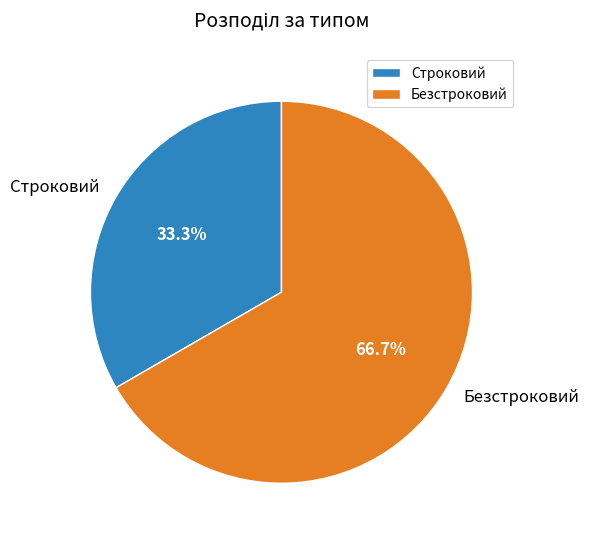

Rank the categories by value from highest to lowest.

Безстроковий, Строковий